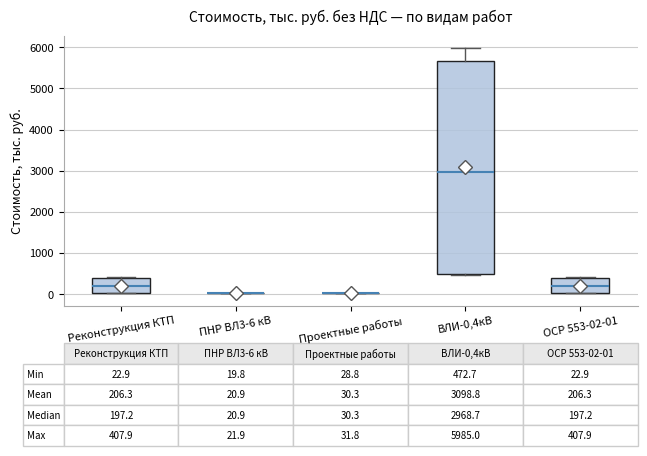

Comparing the boxes themselves (not the whiskers), which one is the tallest?

ВЛИ-0,4кВ